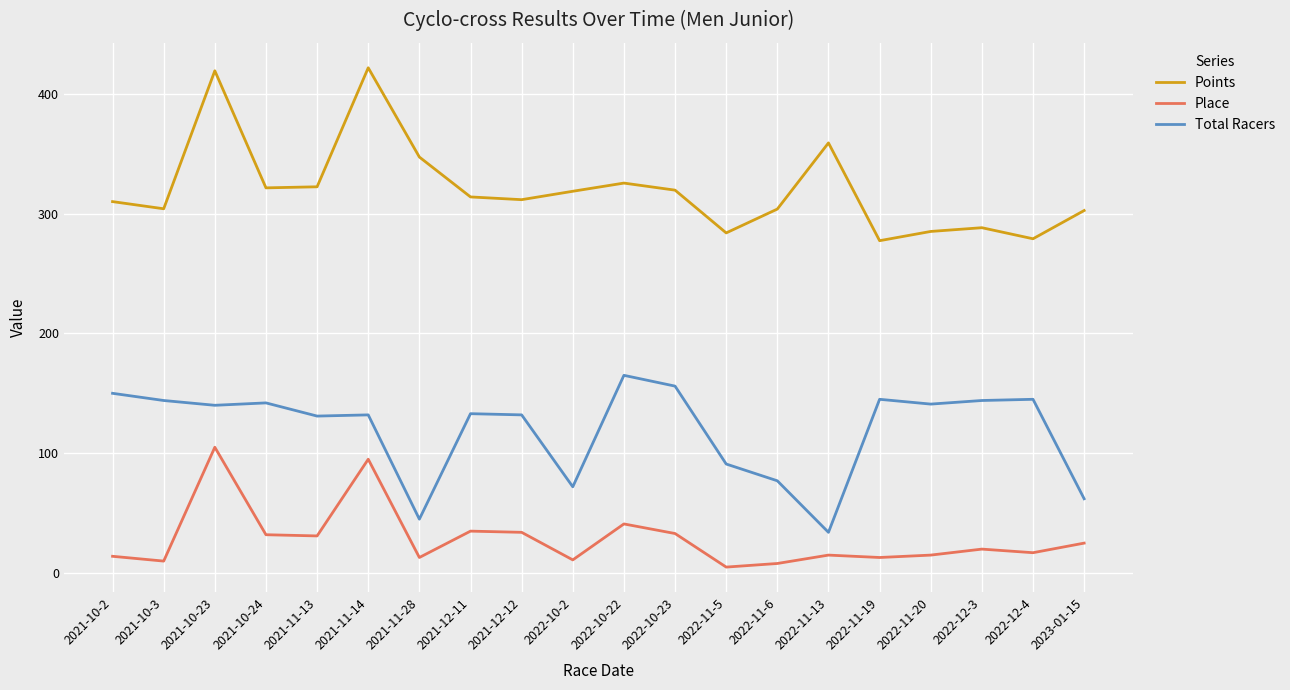

What is the difference between the Total Racers values at 2021-11-28 and 2022-11-13?

11.0